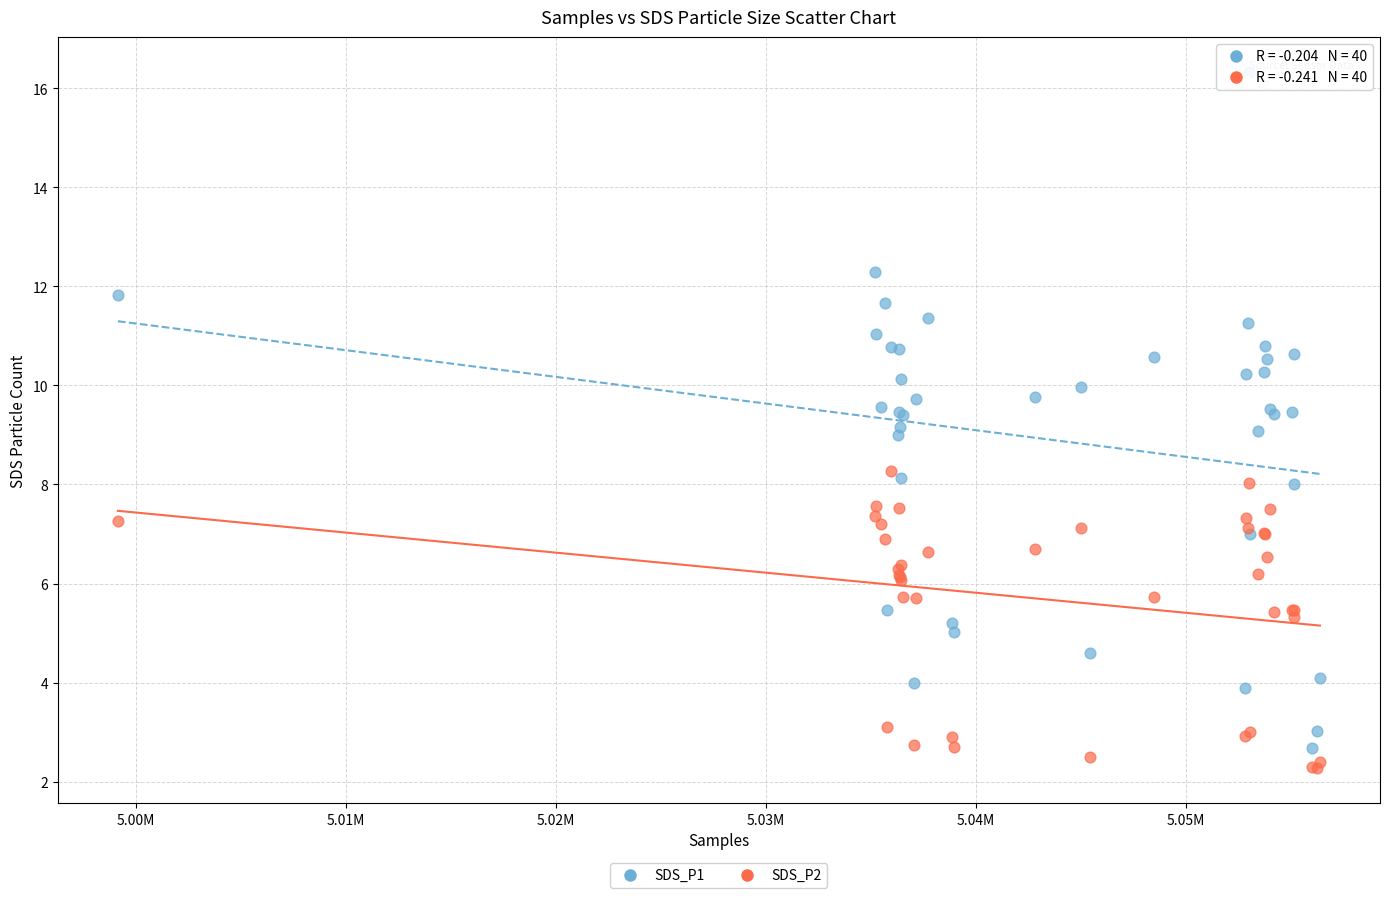

What are all the series names shown in the legend?

SDS_P1, SDS_P2